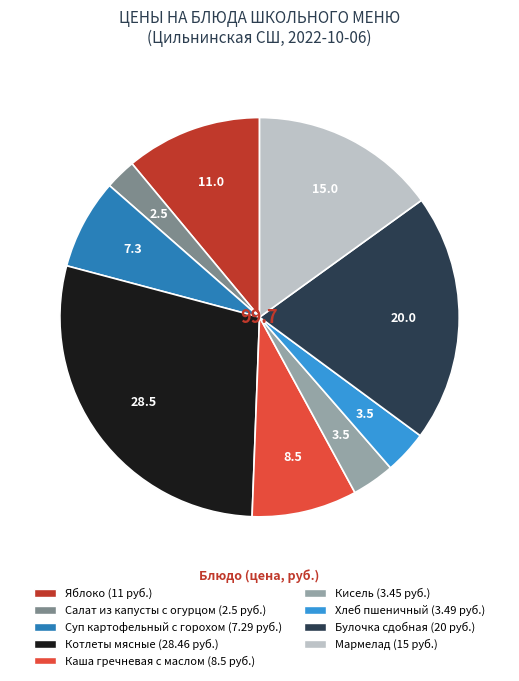

The Котлеты мясные slice represents 18% of the pie. True or false?

False